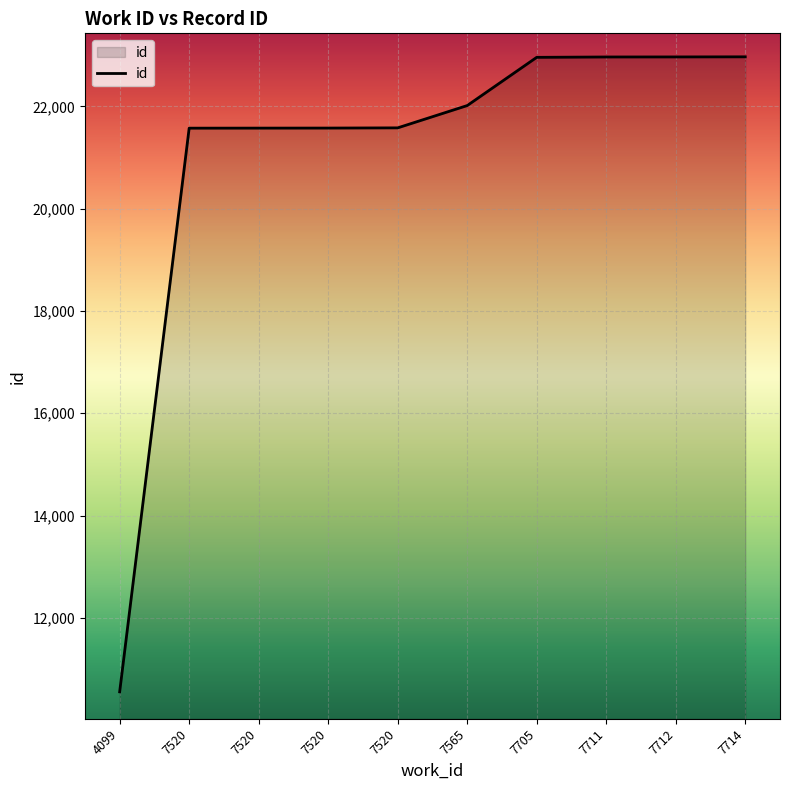

What is the average value?

21073